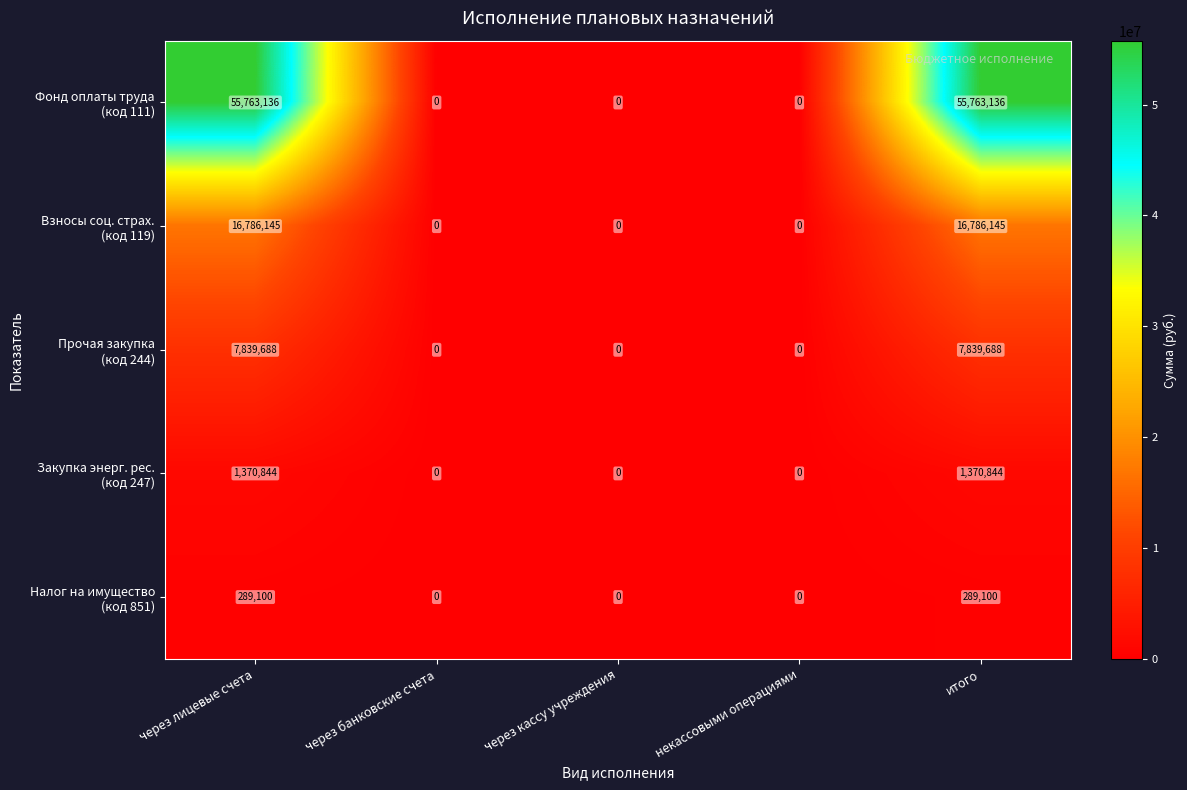

What is the greatest value displayed?

55763136